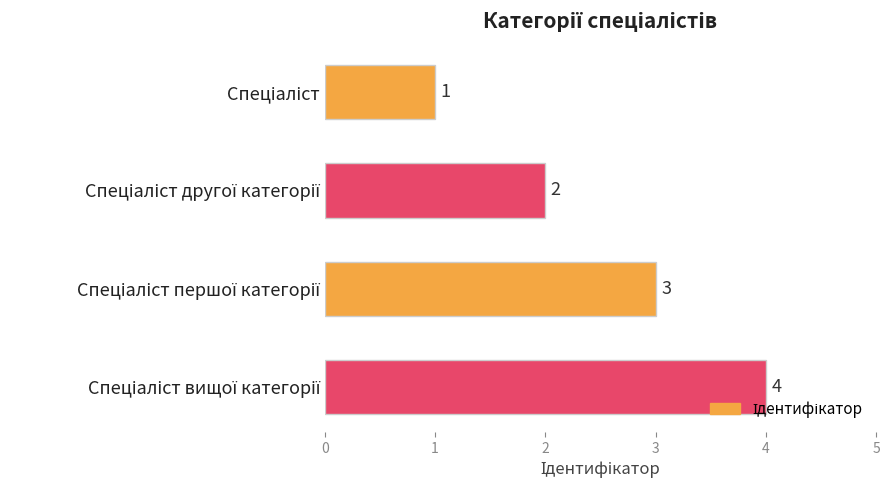

What is the maximum value shown in the chart?

4